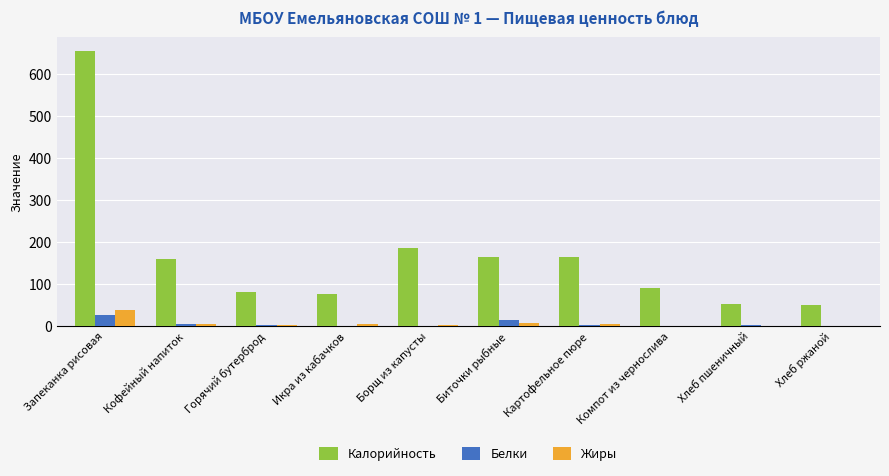

What is the average value of the Калорийность series?

168.5